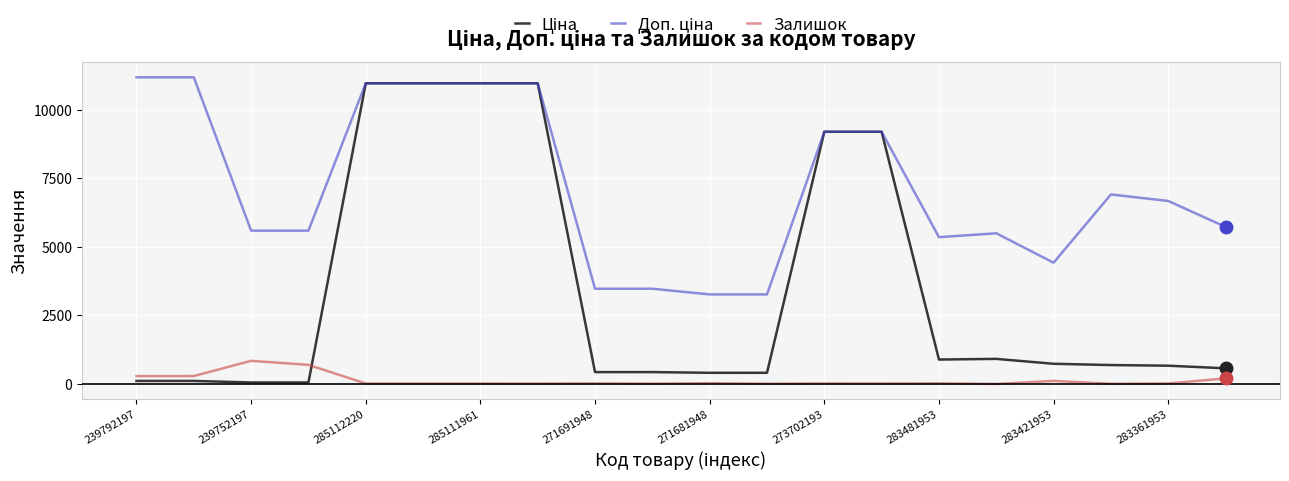

What is the greatest value displayed?

11182.0